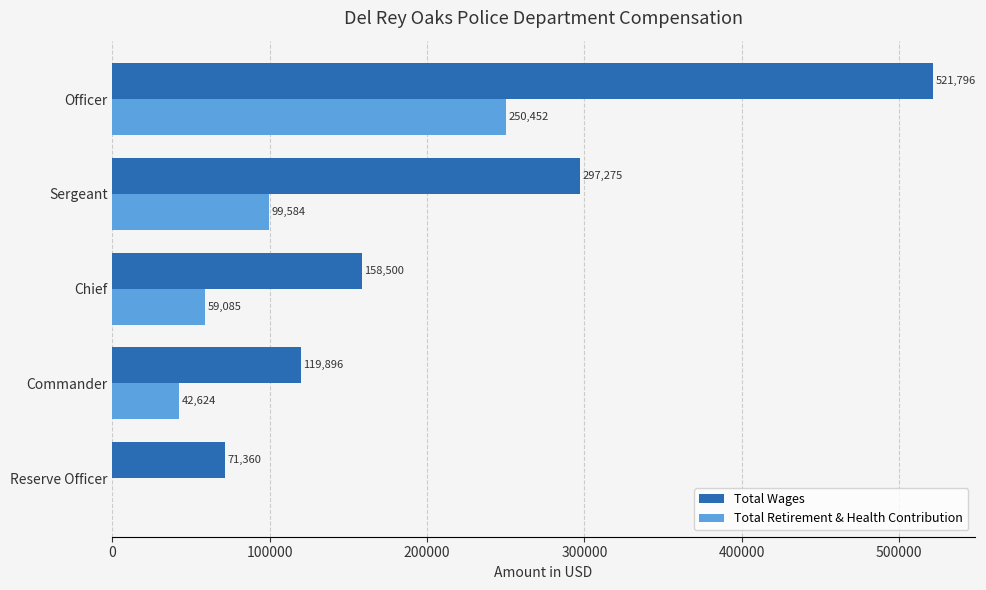

Count the number of categories in the chart.

5